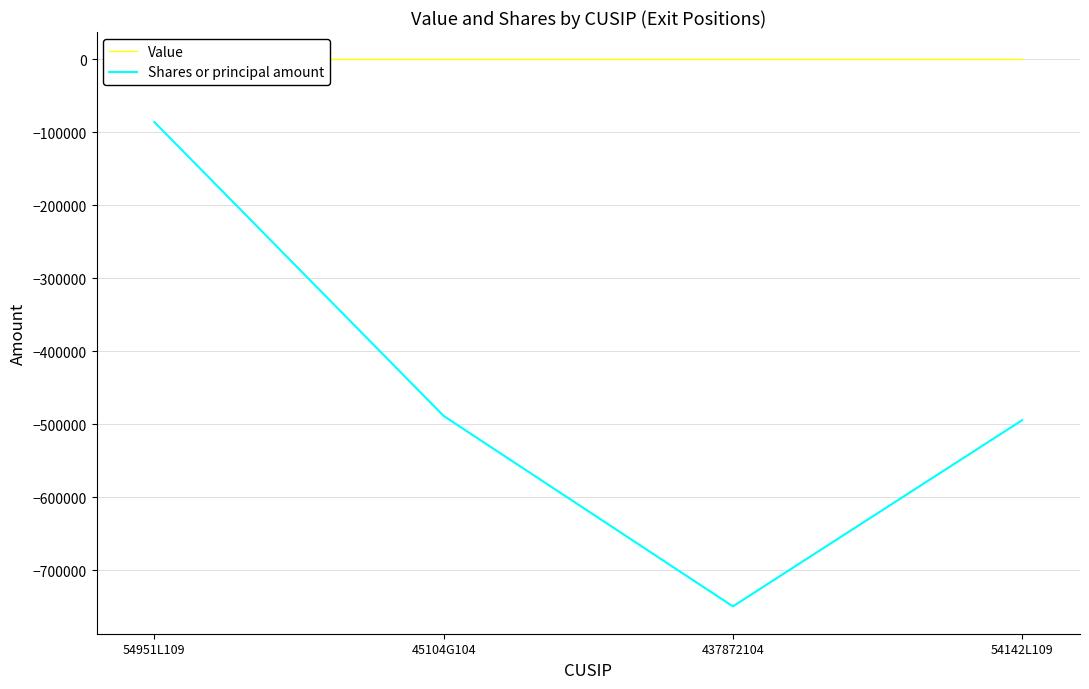

What is the sum of the Shares or principal amount values at 437872104 and 45104G104?

-1238387